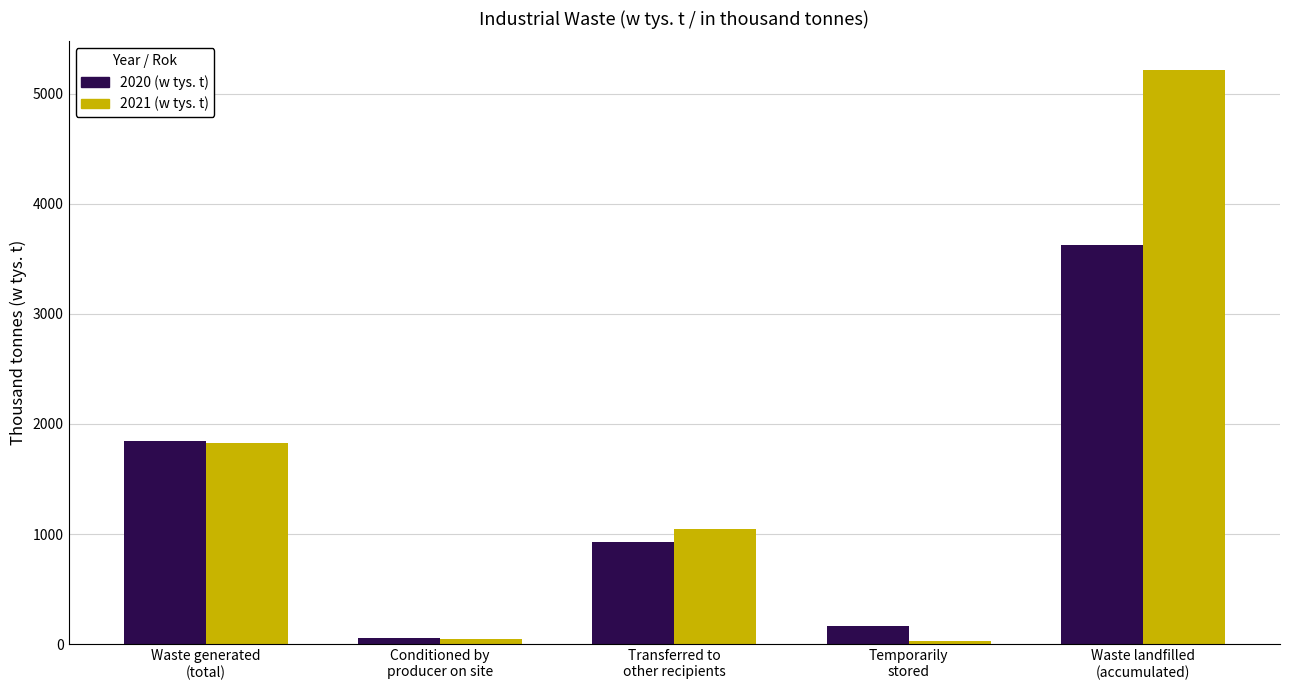

Reading left to right, transcribe all the data shown in this chart.

2020 (w tys. t): Waste generated
(total)=1842.6	Conditioned by
producer on site=56.4	Transferred to
other recipients=926.9	Temporarily
stored=165.3	Waste landfilled
(accumulated)=3626.0
2021 (w tys. t): Waste generated
(total)=1825.1	Conditioned by
producer on site=52.2	Transferred to
other recipients=1046.0	Temporarily
stored=29.0	Waste landfilled
(accumulated)=5213.0